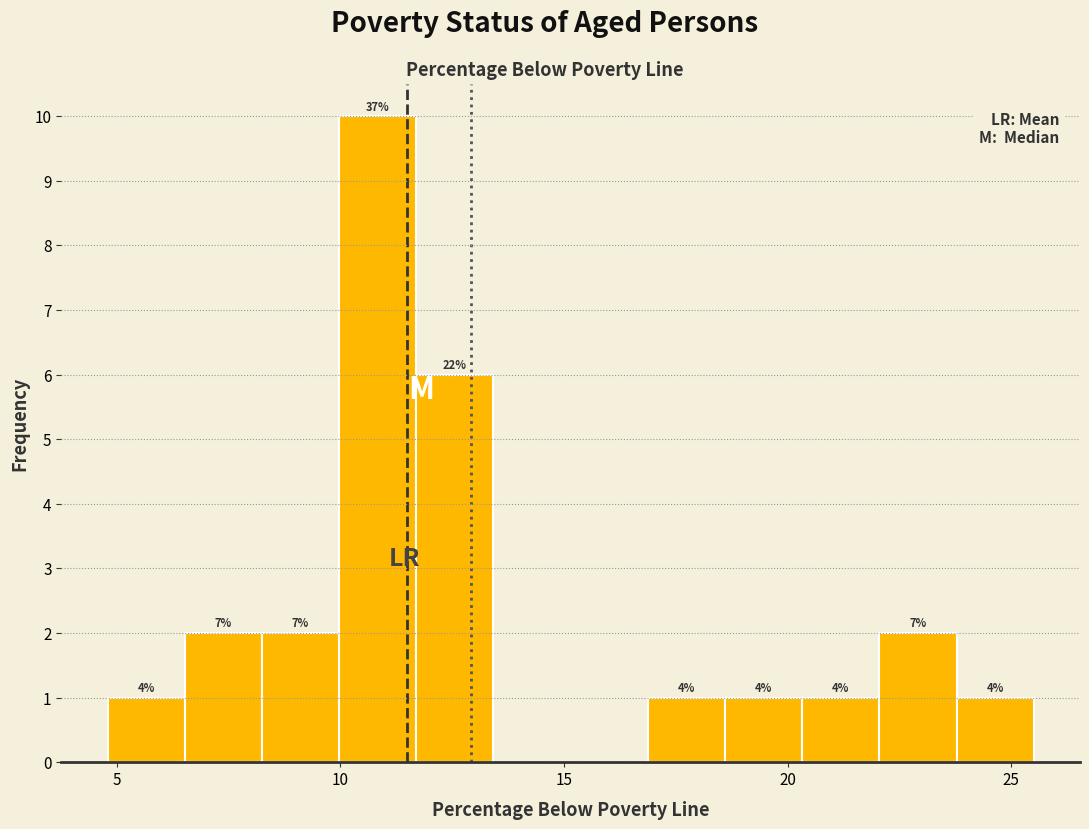

Read against the x-axis, roughly where is the centre of the tallest bar?

11.0